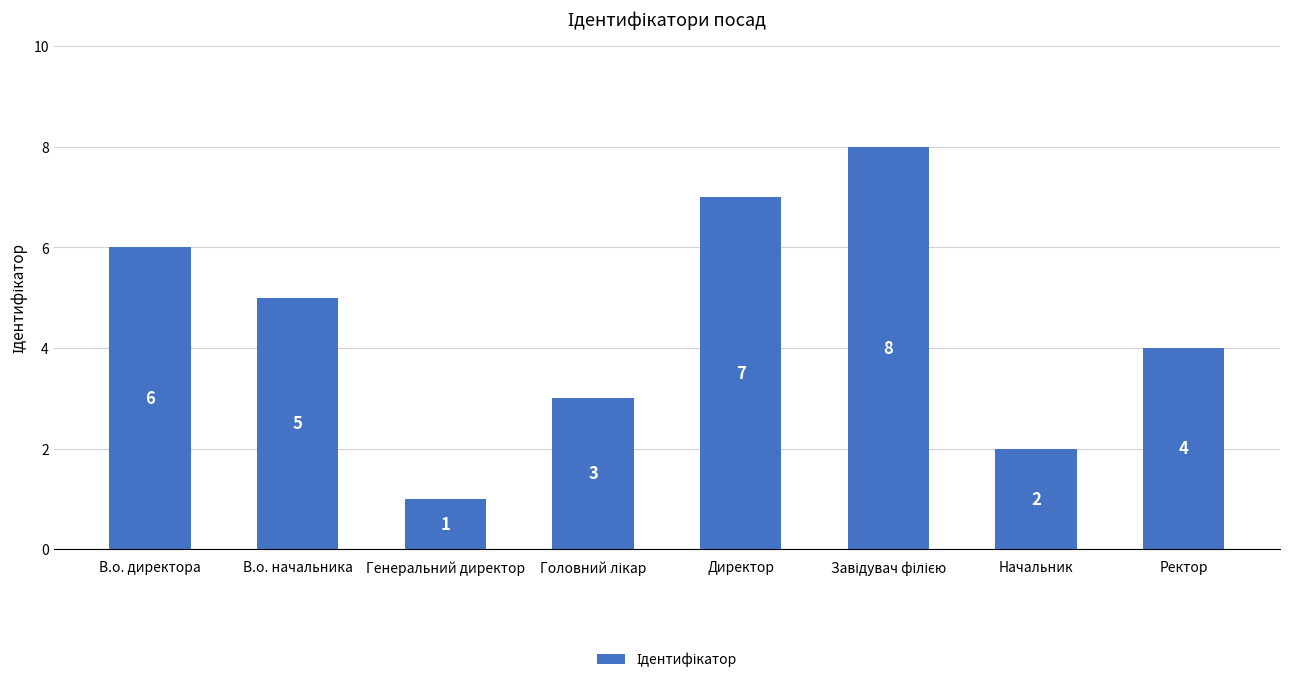

The chart shows a value of 2 at В.о. директора. True or false?

False